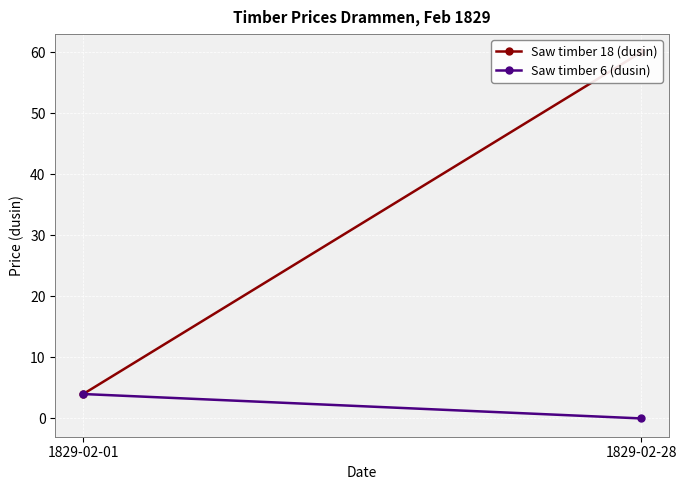

At which label is Saw timber 6 (dusin) closest to 2?

1829-02-01